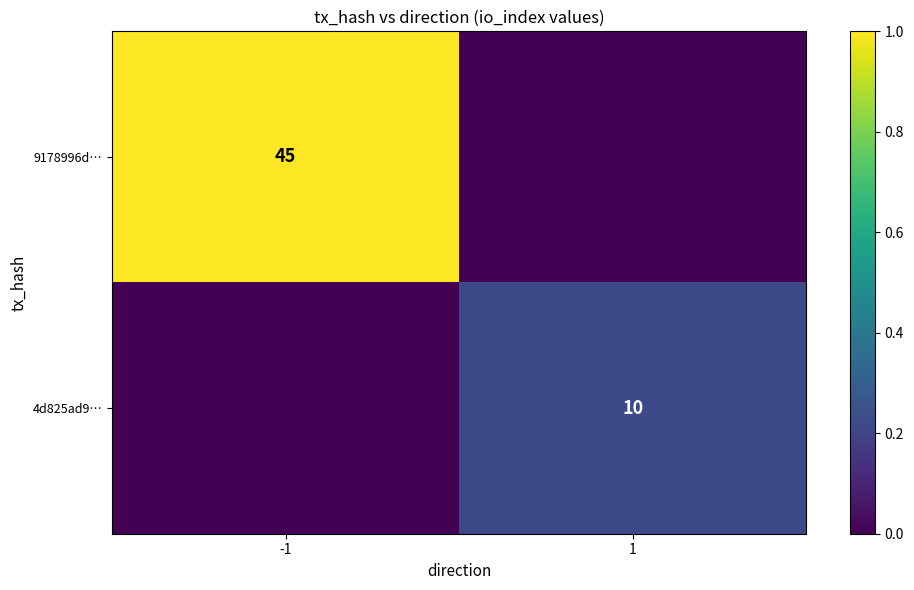

Is it true that 4d825ad9… equals 10 at 1?

True